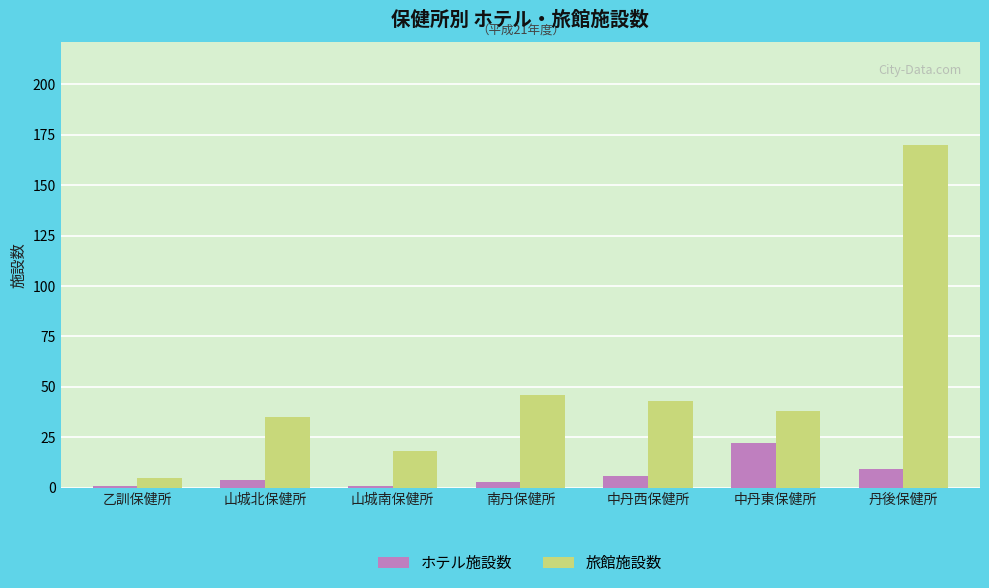

At which category does the chart reach its peak across all series?

丹後保健所